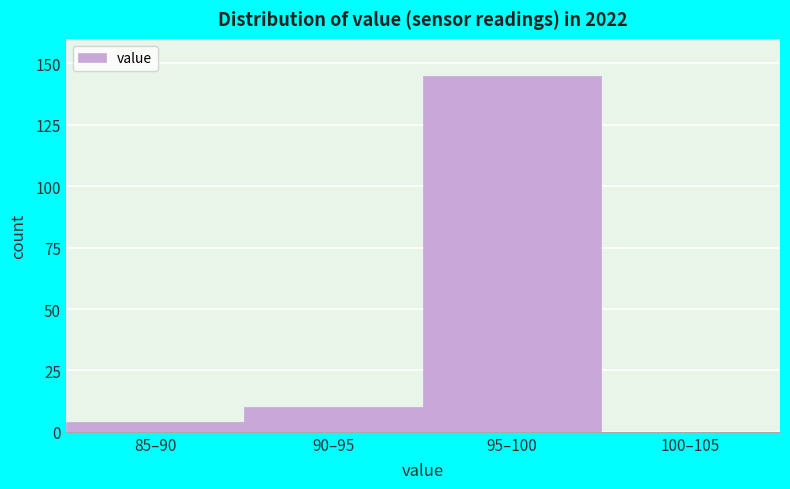

Reading left to right, list all the values displayed in this chart.

85–90=4	90–95=10	95–100=145	100–105=0